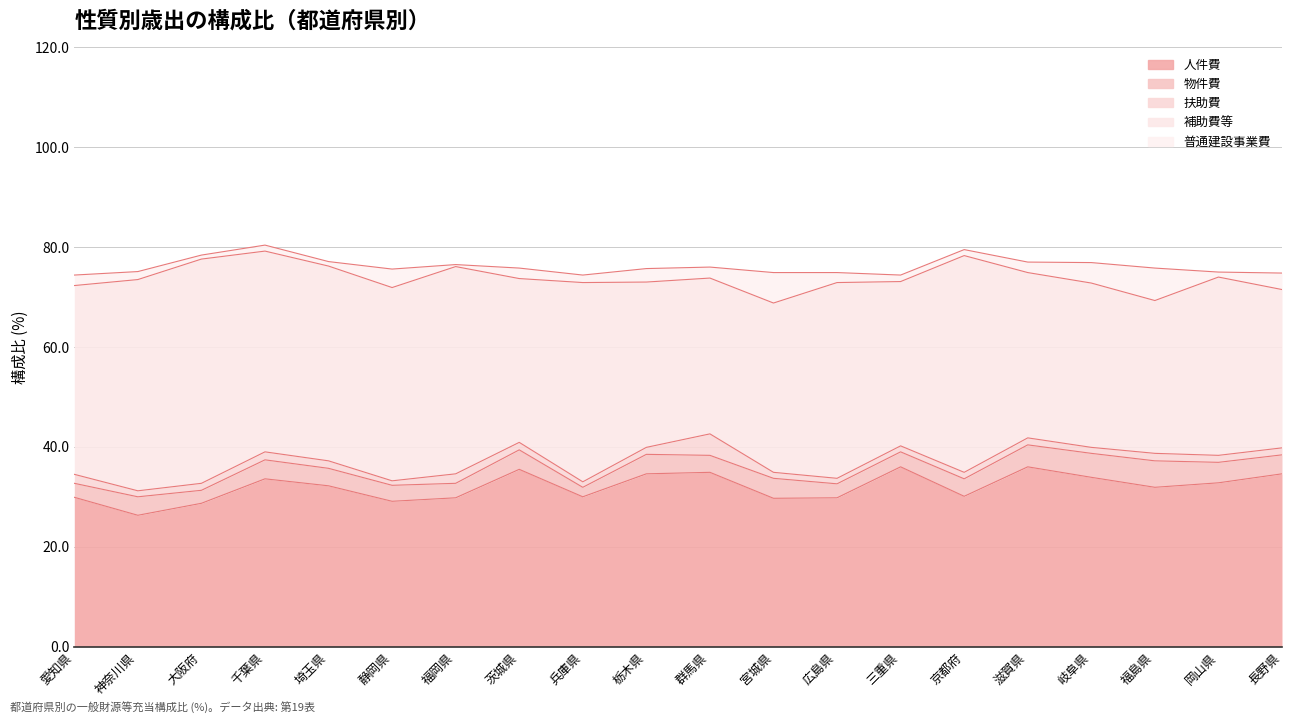

Reading right to left, transcribe all the data shown in this chart.

人件費: 長野県=34.6	岡山県=32.8	福島県=31.9	岐阜県=33.9	滋賀県=36.0	京都府=30.1	三重県=36.0	広島県=29.8	宮城県=29.7	群馬県=34.9	栃木県=34.6	兵庫県=30.0	茨城県=35.5	福岡県=29.8	静岡県=29.1	埼玉県=32.2	千葉県=33.6	大阪府=28.7	神奈川県=26.3	愛知県=29.9
物件費: 長野県=3.8	岡山県=4.1	福島県=5.3	岐阜県=4.8	滋賀県=4.4	京都府=3.5	三重県=3.0	広島県=2.8	宮城県=4.0	群馬県=3.4	栃木県=3.9	兵庫県=1.9	茨城県=3.9	福岡県=2.9	静岡県=3.2	埼玉県=3.5	千葉県=3.8	大阪府=2.6	神奈川県=3.7	愛知県=2.8
扶助費: 長野県=1.4	岡山県=1.4	福島県=1.5	岐阜県=1.2	滋賀県=1.4	京都府=1.3	三重県=1.2	広島県=1.1	宮城県=1.2	群馬県=4.3	栃木県=1.4	兵庫県=1.1	茨城県=1.5	福岡県=1.9	静岡県=0.9	埼玉県=1.5	千葉県=1.6	大阪府=1.4	神奈川県=1.2	愛知県=1.8
補助費等: 長野県=31.7	岡山県=35.7	福島県=30.6	岐阜県=32.9	滋賀県=33.1	京都府=43.4	三重県=32.9	広島県=39.2	宮城県=33.9	群馬県=31.2	栃木県=33.1	兵庫県=39.9	茨城県=32.8	福岡県=41.5	静岡県=38.7	埼玉県=39.0	千葉県=40.2	大阪府=44.9	神奈川県=42.3	愛知県=37.8
普通建設事業費: 長野県=3.3	岡山県=1.0	福島県=6.5	岐阜県=4.1	滋賀県=2.1	京都府=1.2	三重県=1.3	広島県=2.0	宮城県=6.1	群馬県=2.2	栃木県=2.7	兵庫県=1.5	茨城県=2.1	福岡県=0.4	静岡県=3.7	埼玉県=0.9	千葉県=1.2	大阪府=0.8	神奈川県=1.6	愛知県=2.1